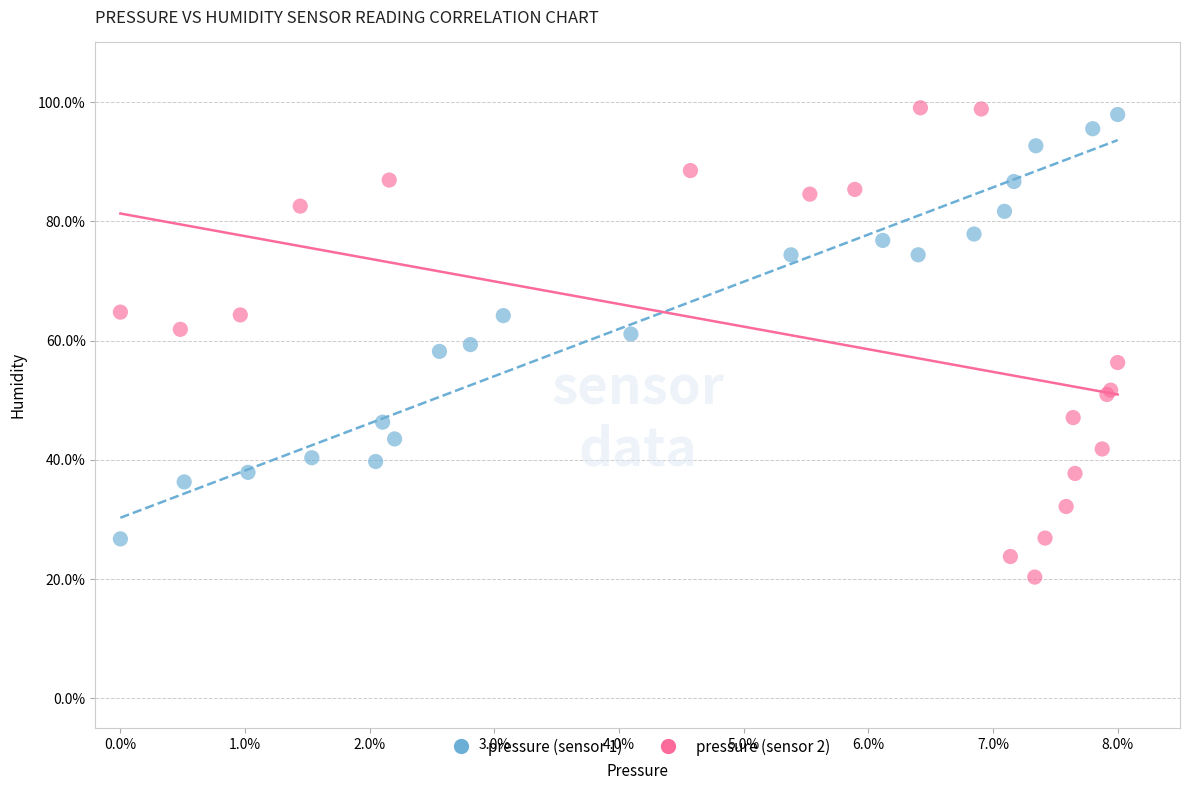

Which series has the largest Y range (max minus min)?

pressure (sensor 2)